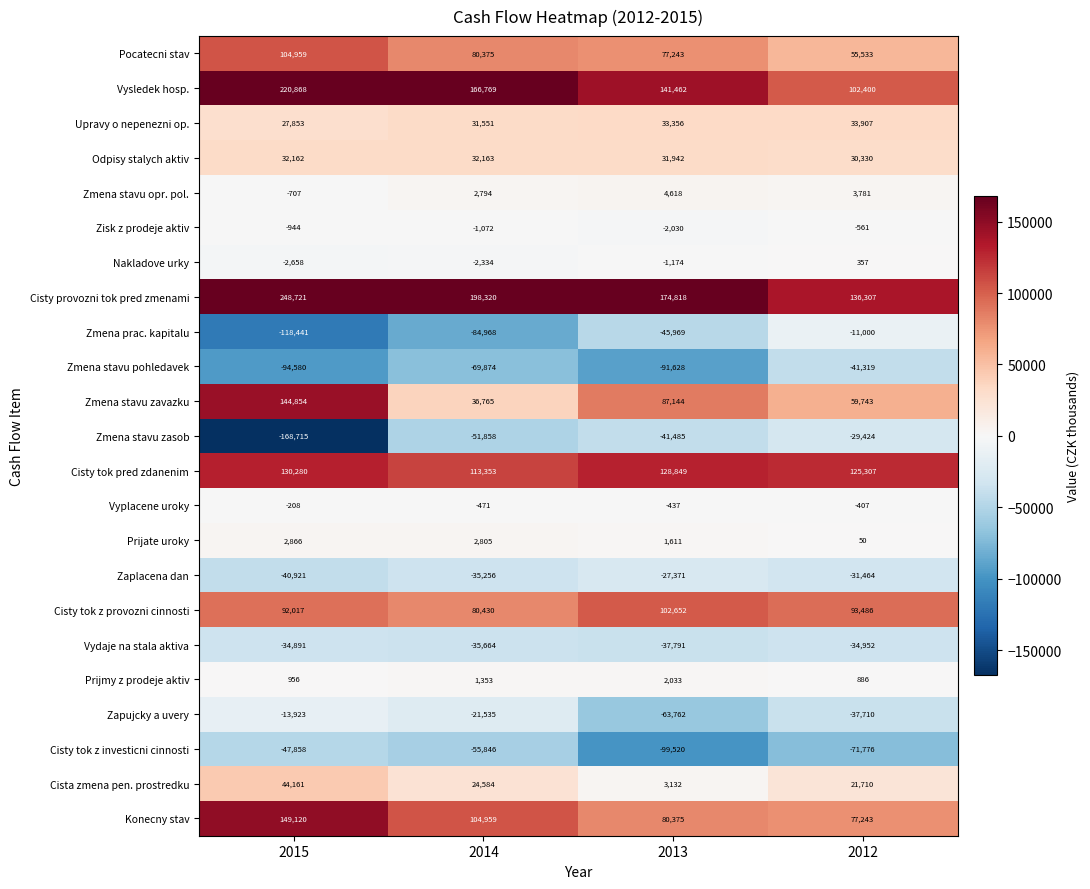

What is the smallest value displayed?

-168715